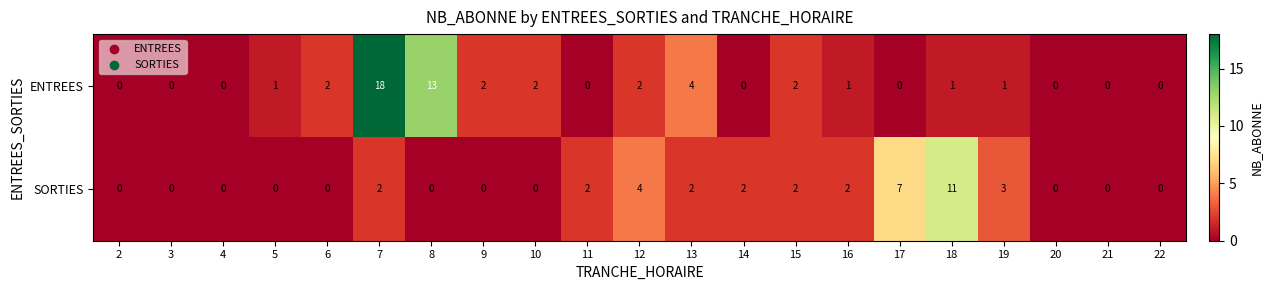

What is the difference between the maximum and minimum values in the SORTIES series?

11